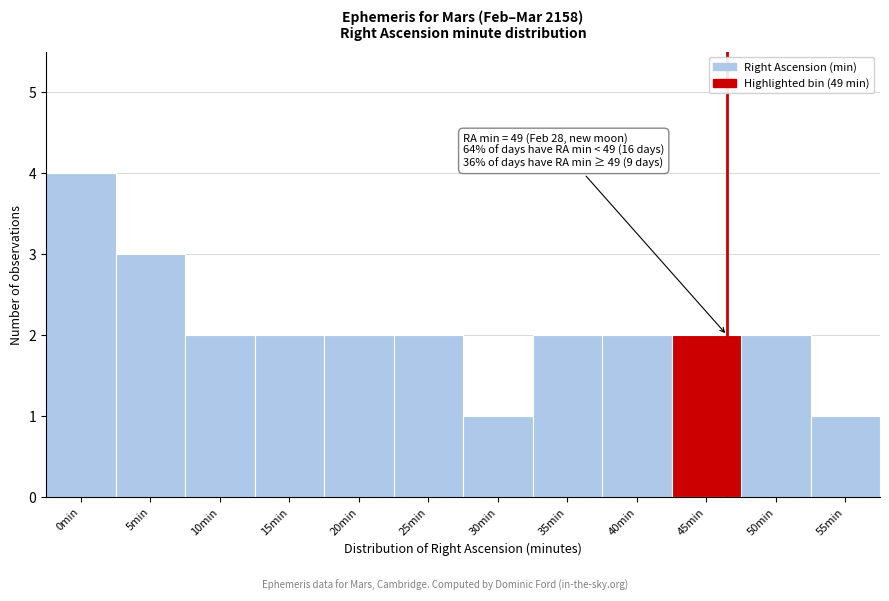

Reading left to right, transcribe all the data shown in this chart.

0min=4	5min=3	10min=2	15min=2	20min=2	25min=2	30min=1	35min=2	40min=2	45min=2	50min=2	55min=1